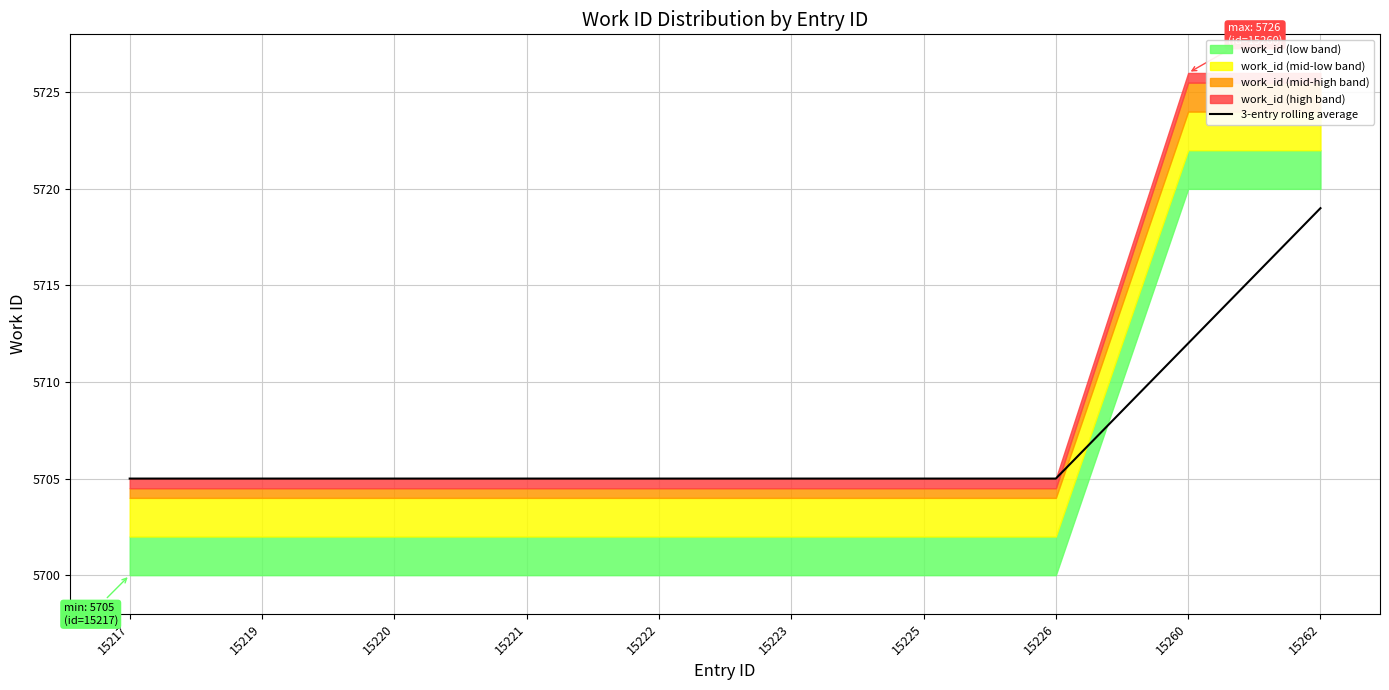

At which label does 3-entry rolling average reach its peak?

15262